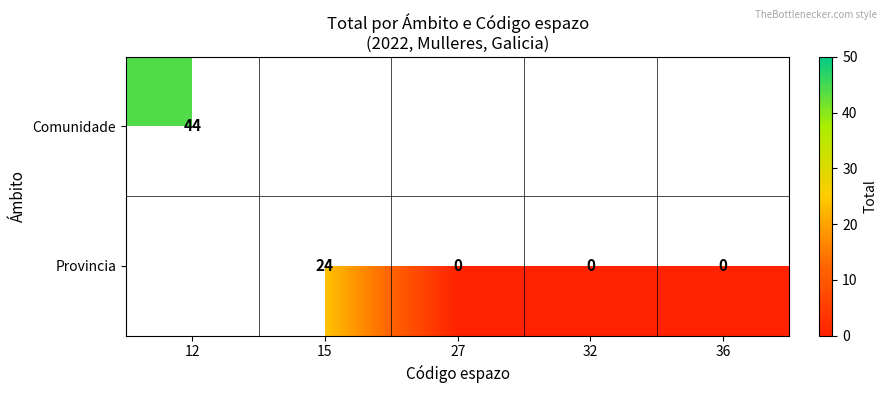

The value of Comunidade at 12 is 18. True or false?

False